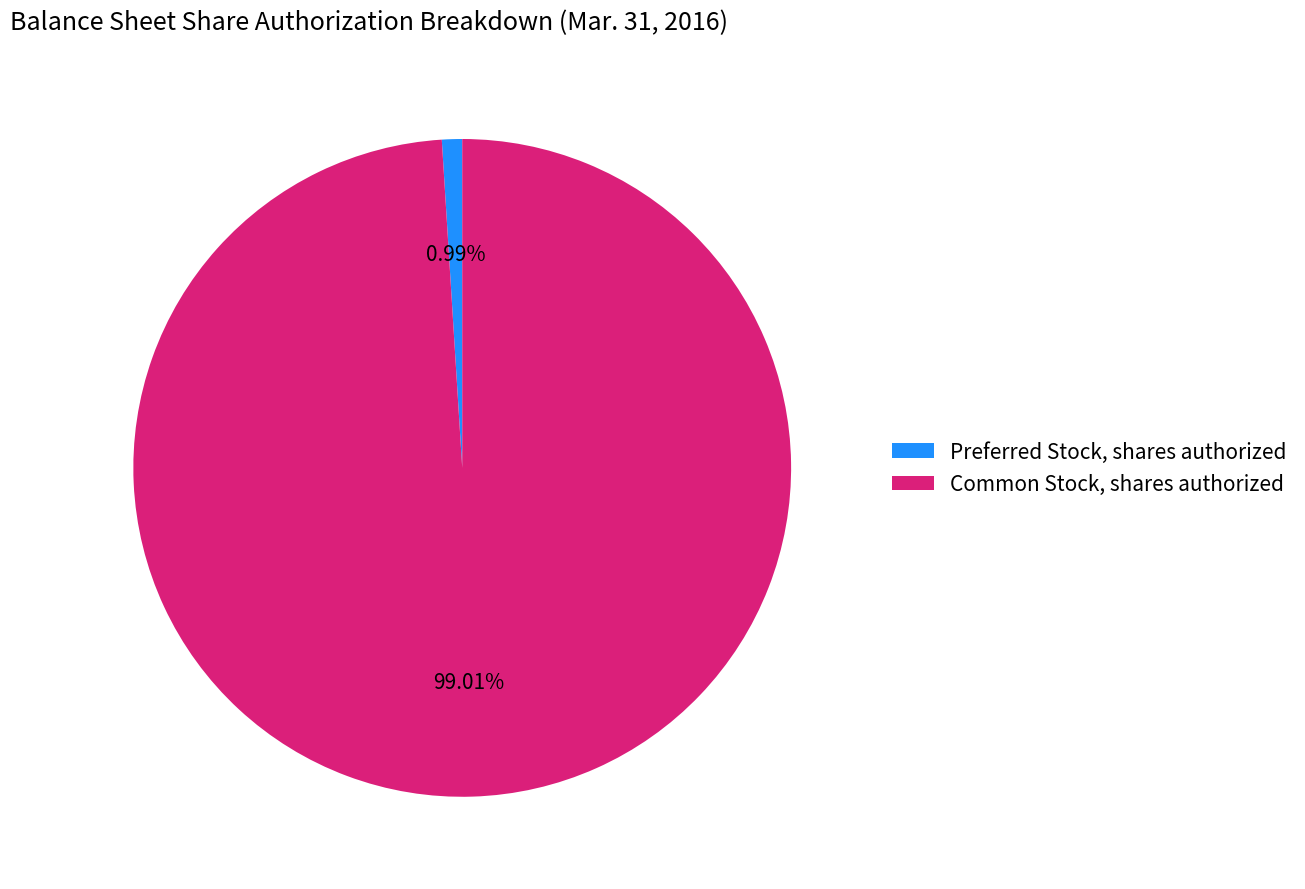

Does Common Stock, shares authorized account for over 50% of the chart?

Yes